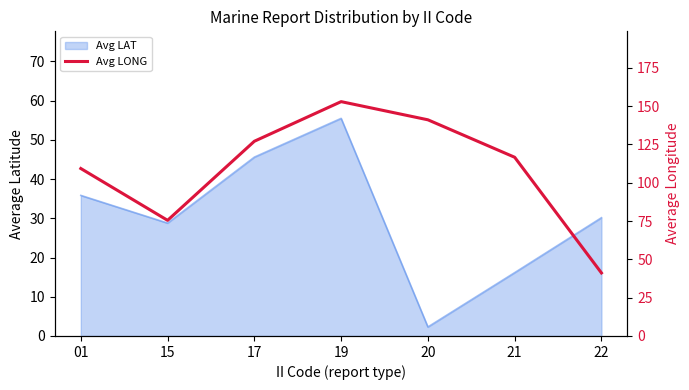

What is the difference between the values at 21 and 15?

41.2